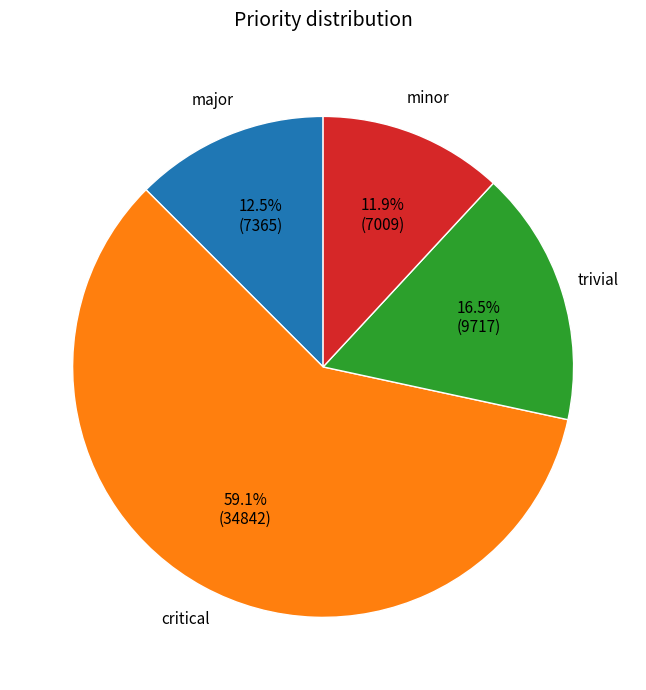

Does any single category account for the majority?

Yes